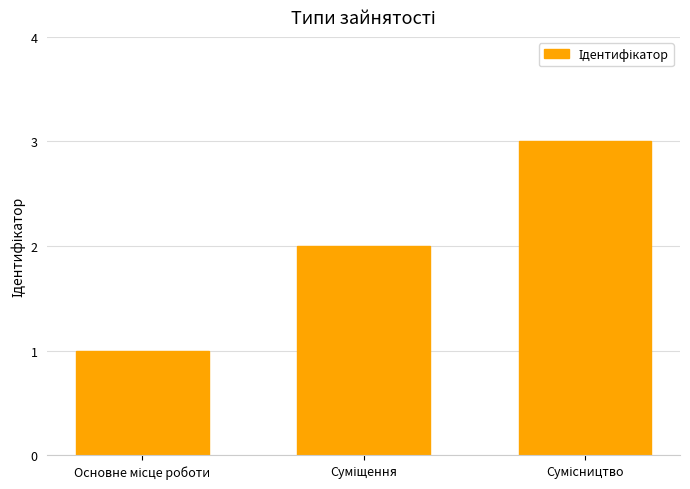

What is the sum of all values?

6